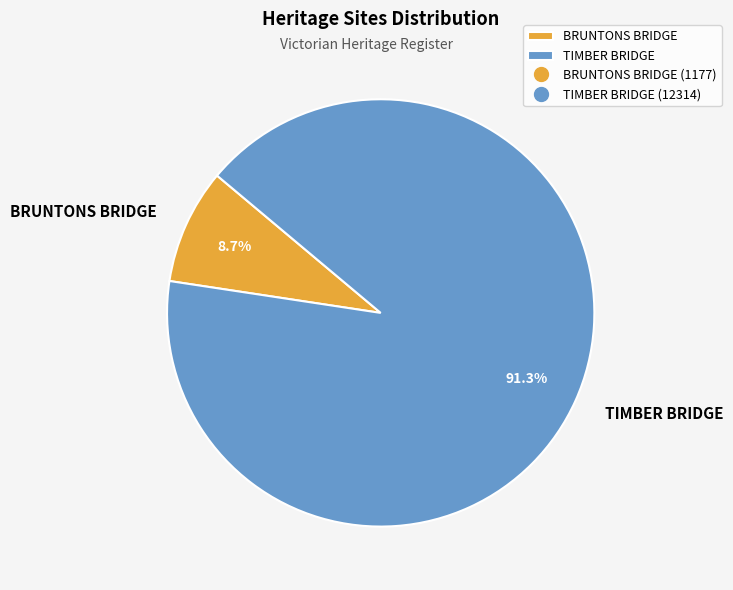

Rank the categories by value from highest to lowest.

TIMBER BRIDGE, BRUNTONS BRIDGE